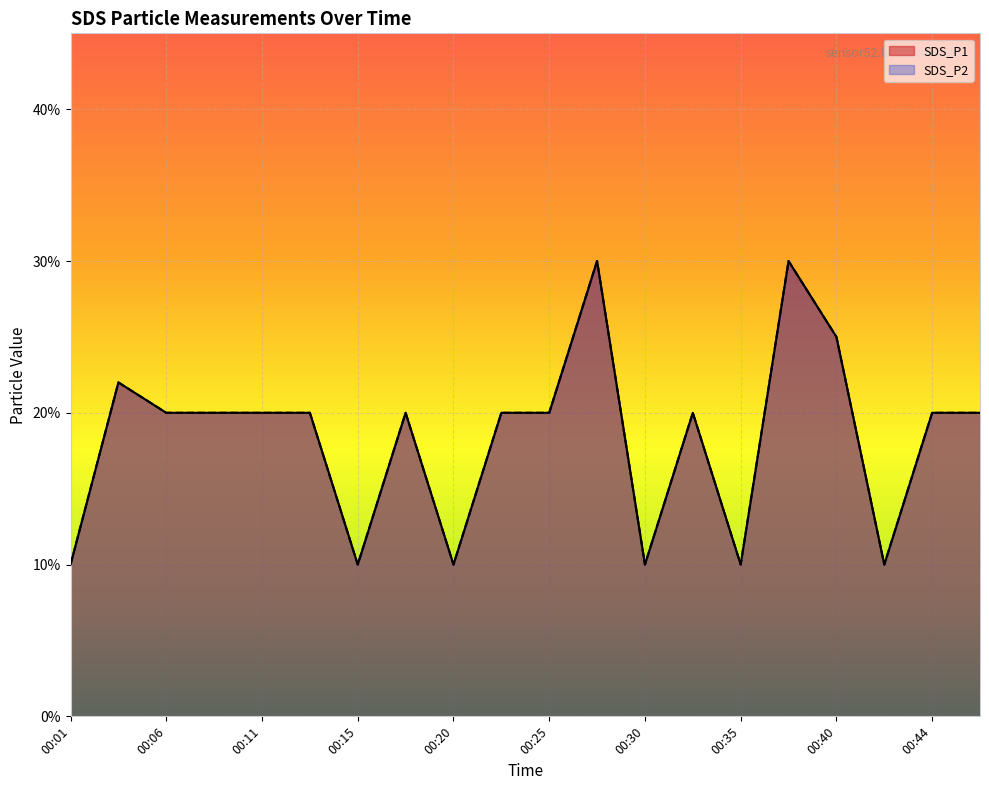

Which series has the largest total across all categories?

SDS_P1